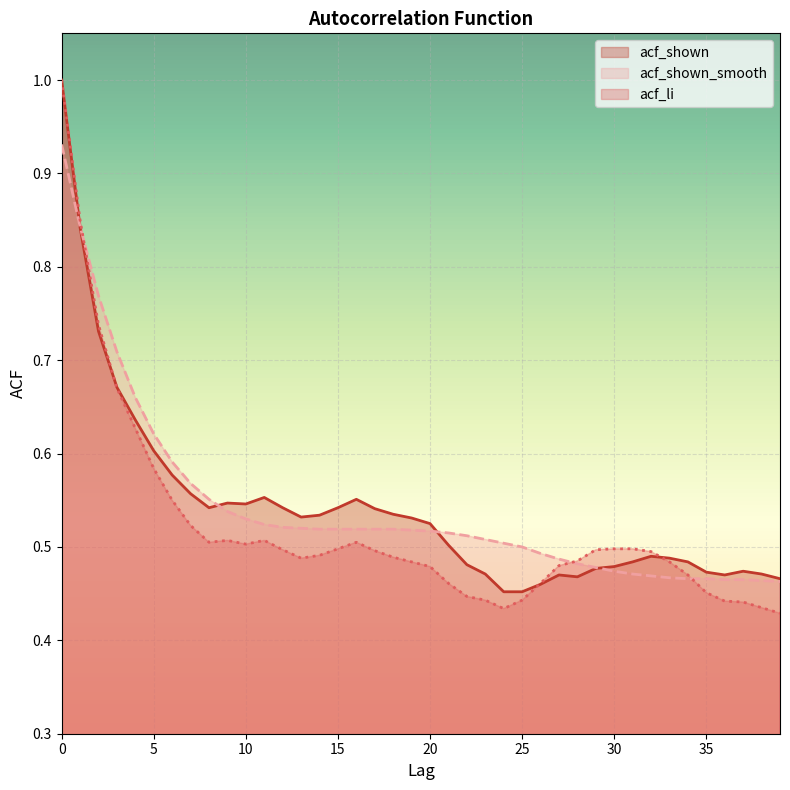

How many times do acf_shown_smooth and acf_shown cross each other?

4